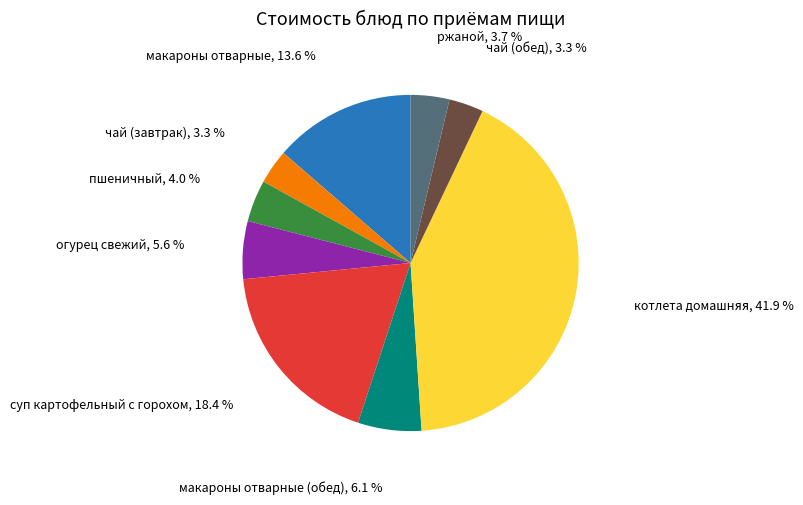

To the nearest percent, what is the combined percentage of ржаной and макароны отварные?

17%